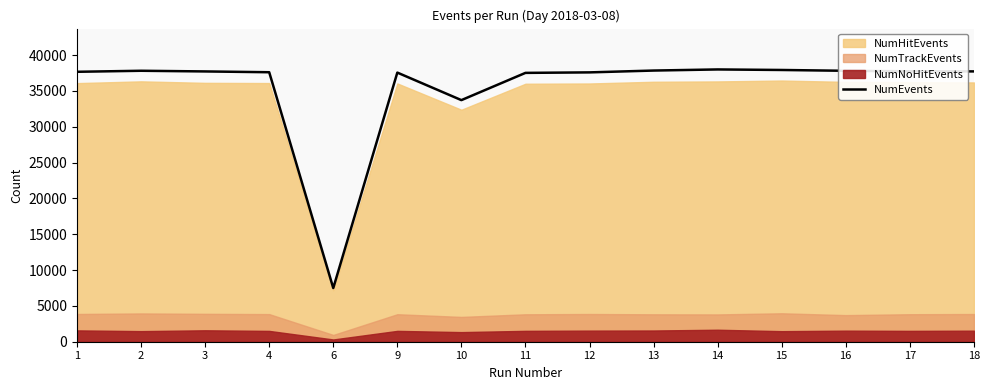

Reading left to right, what are all the values shown in this chart?

37670	37813	37720	37609	7490	37558	33716	37518	37588	37843	37998	37923	37808	37740	37725